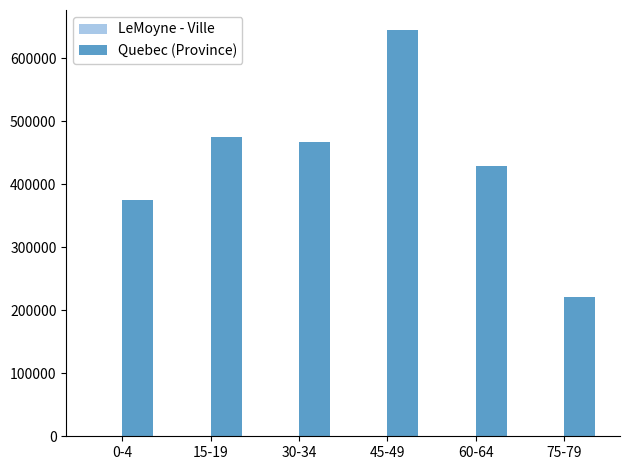

Which series has the largest total across all categories?

Quebec (Province)